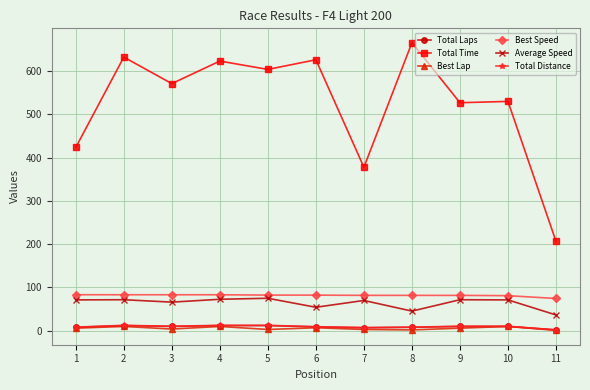

What is the smallest value displayed?

1.0